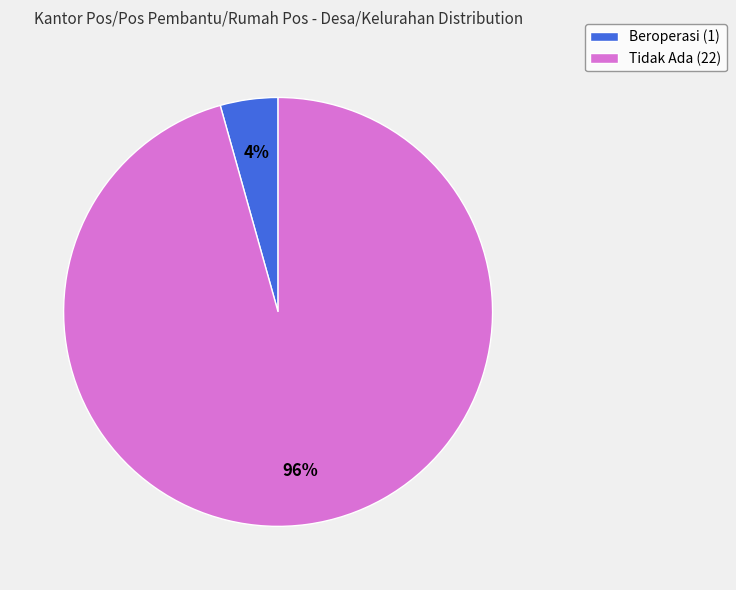

To the nearest percent, what percentage of the pie is Beroperasi?

4%